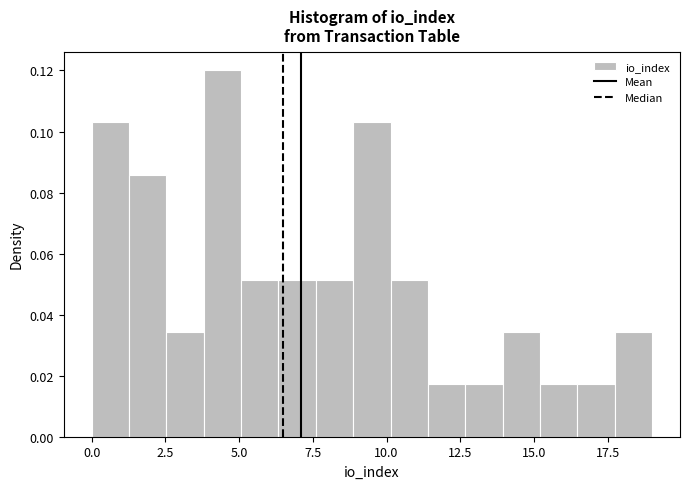

Read against the x-axis, roughly where is the centre of the tallest bar?

4.5